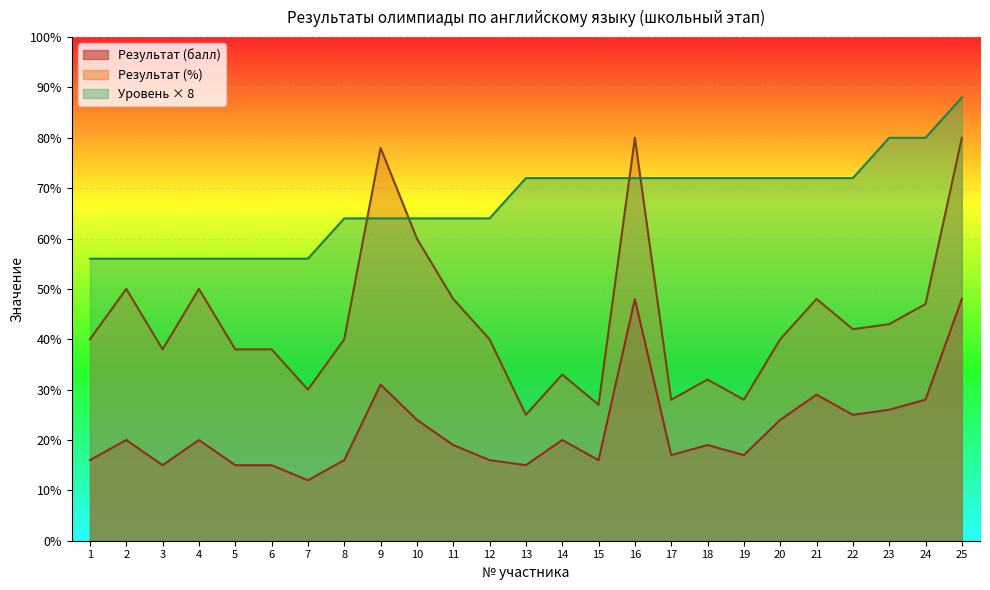

True or false: Результат (балл) and Уровень (класс) обучения intersect in this chart.

False